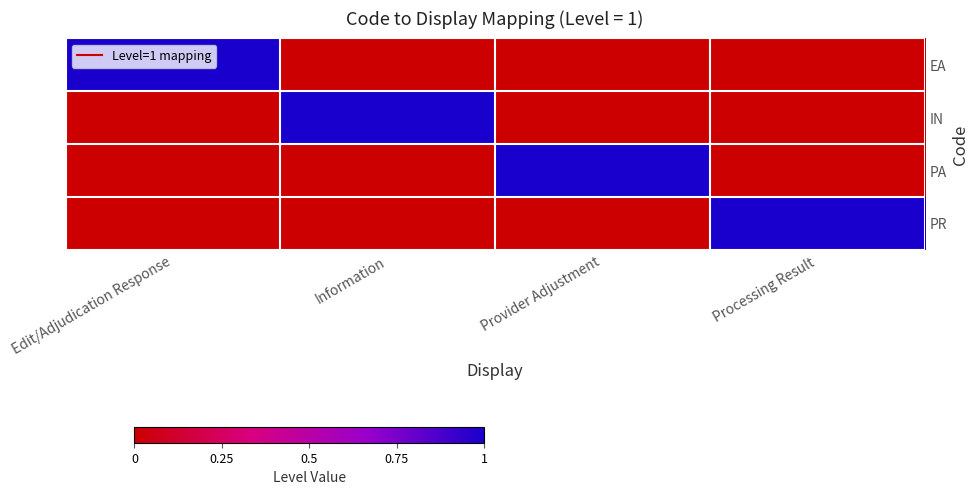

Rank the series at Provider Adjustment from highest to lowest value.

PA, EA, IN, PR